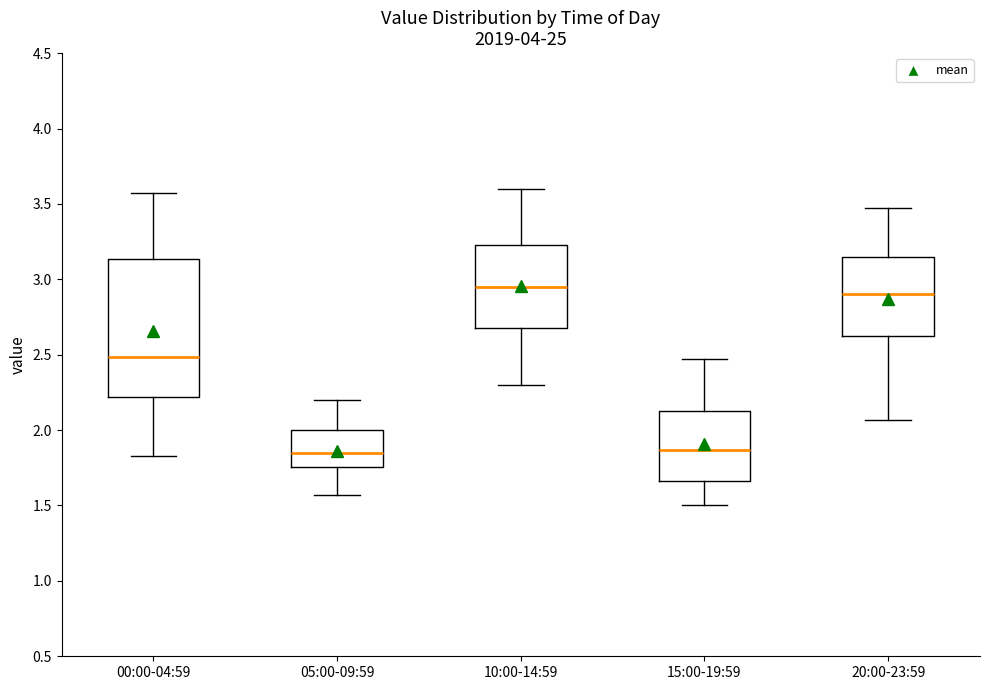

Where is the lower edge of the box for 05:00-09:59 on the y-axis? The values are not printed on the chart, so give them approximately, as read against the axis.

1.75